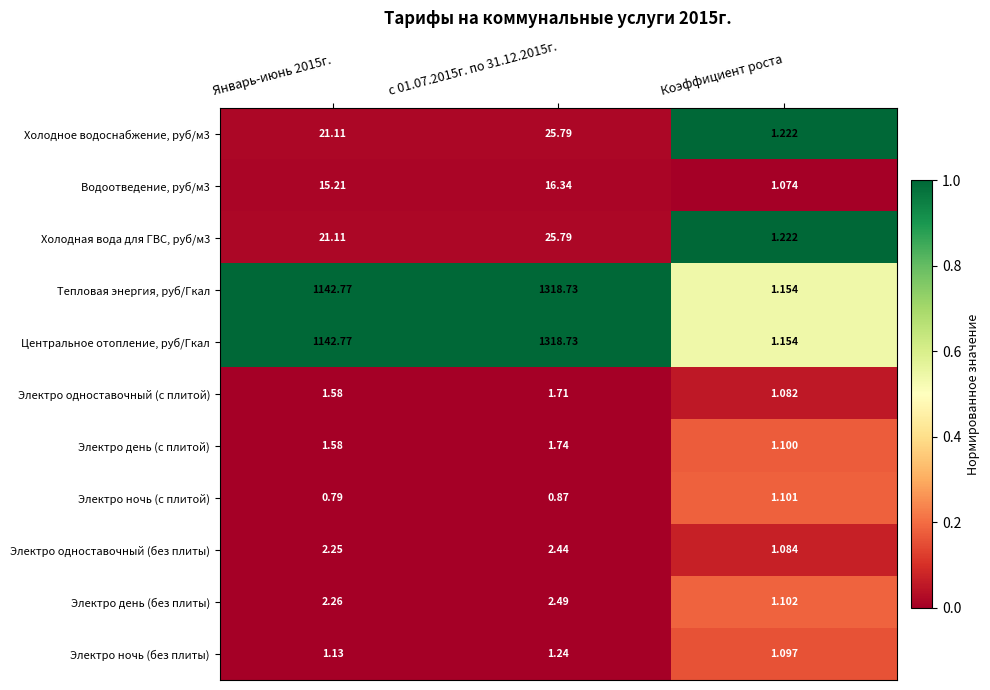

At which label is Электро день (с плитой) closest to 1?

Коэффициент роста